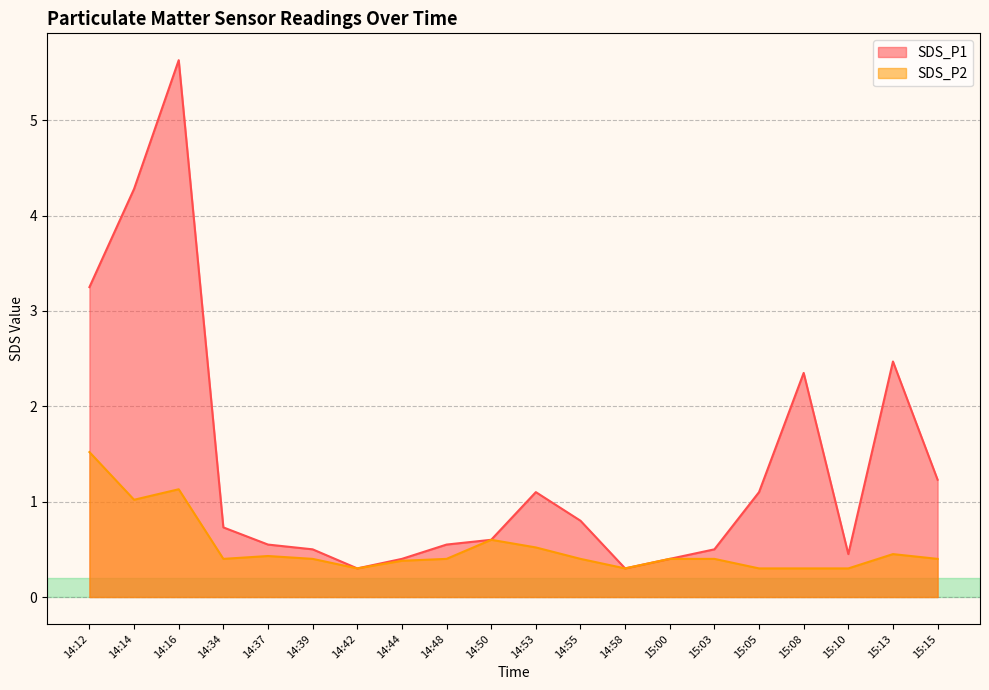

In SDS_P2, how many points are lower than both neighbors (excluding endpoints)?

4